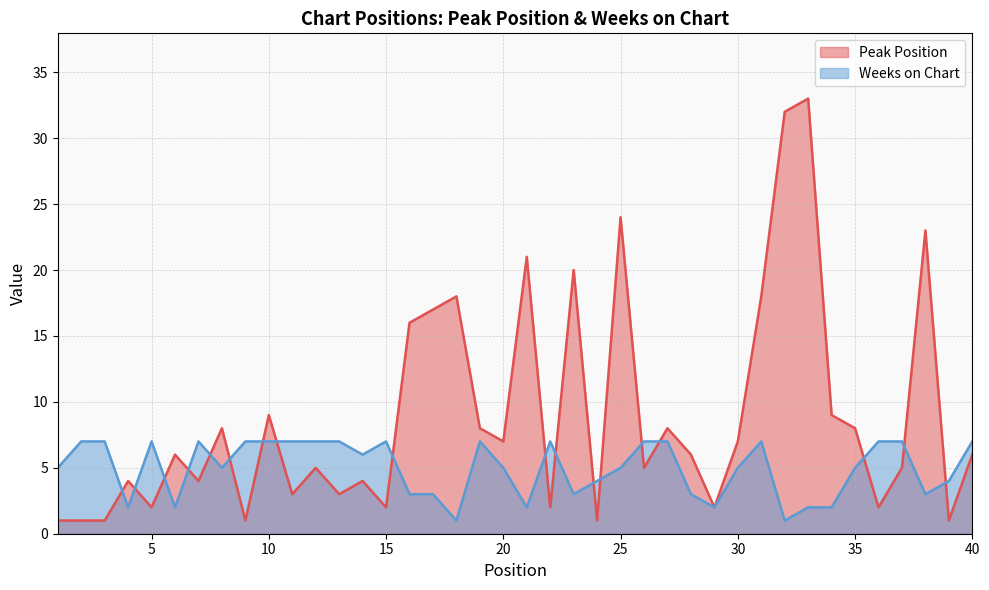

What is the value of the Weeks on Chart point at the 29th from the left?

2